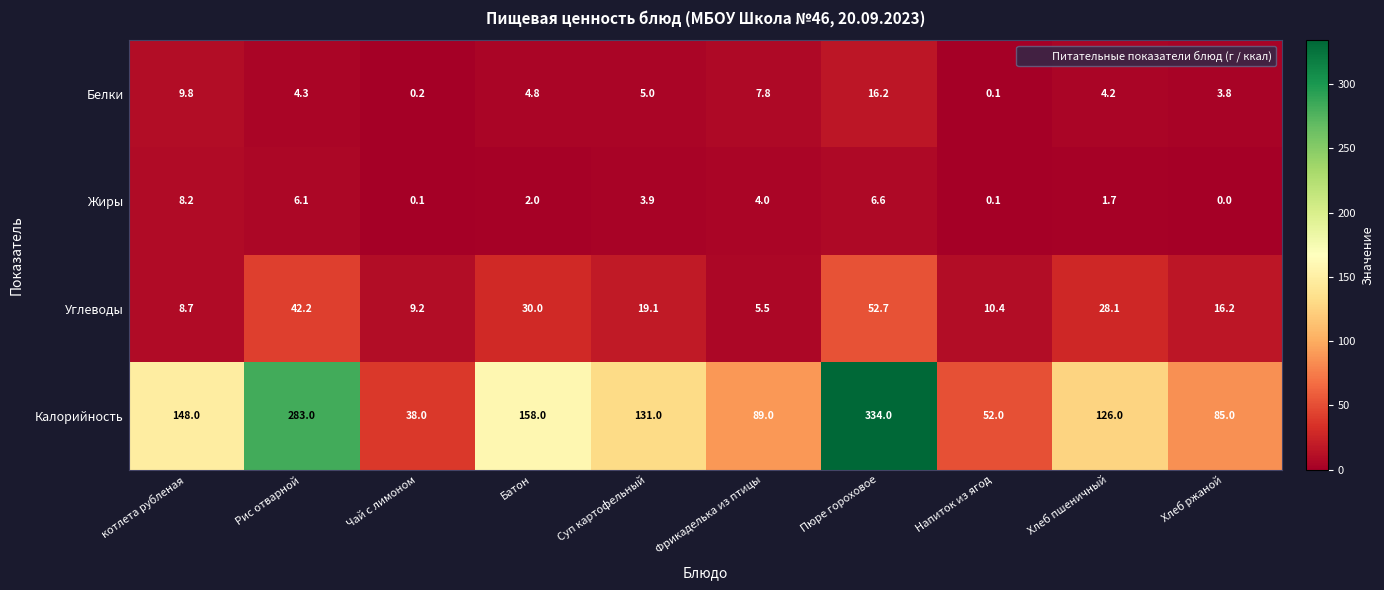

Rank the series by their maximum value, from highest to lowest.

Калорийность, Углеводы, Белки, Жиры